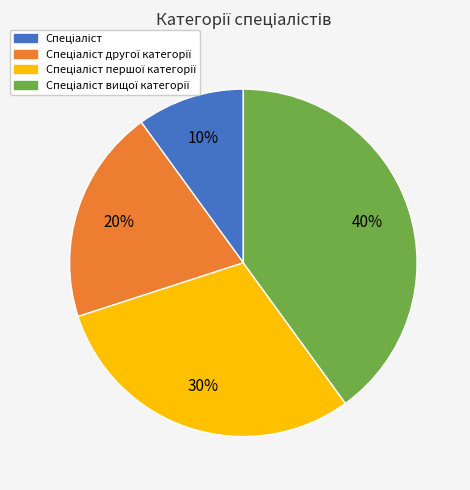

To the nearest percent, what is the difference between the largest and smallest slice percentages?

30%